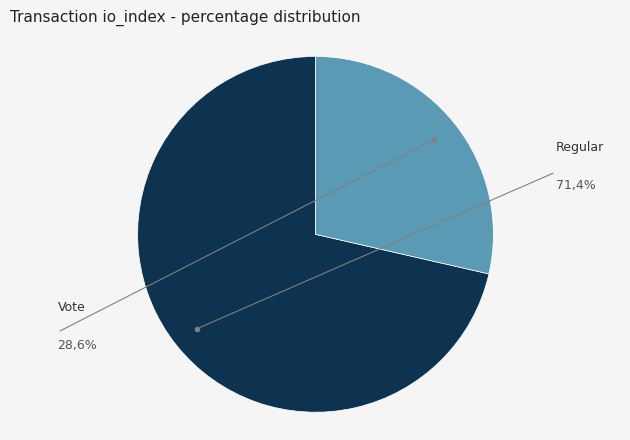

How many slices are in this pie chart?

2